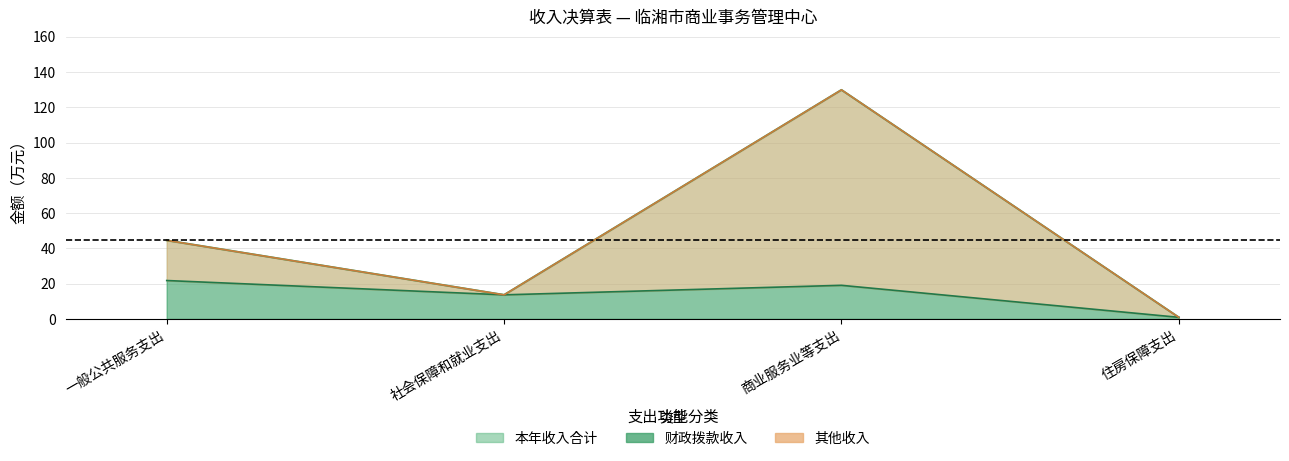

True or false: 财政拨款收入 and 本年收入合计 cross at least once.

False